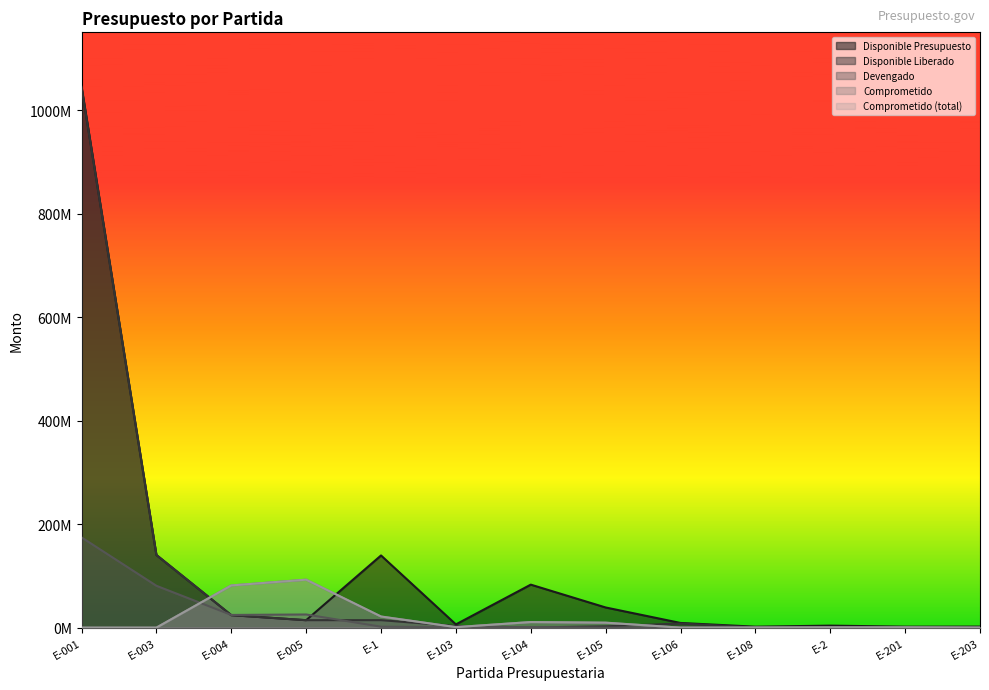

The value of Disponible Liberado at E-104 is 266497.6. True or false?

True